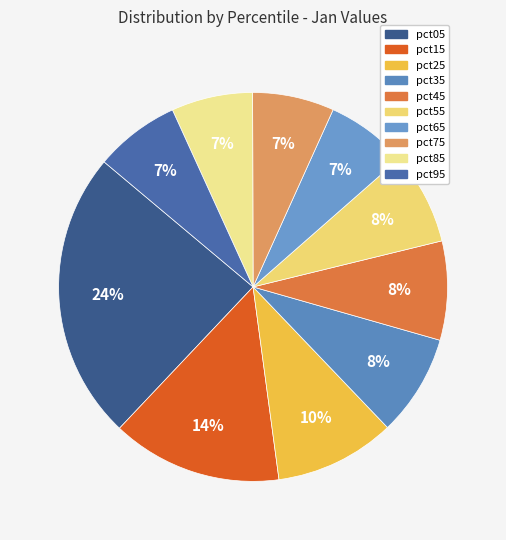

How many slices are in this pie chart?

10